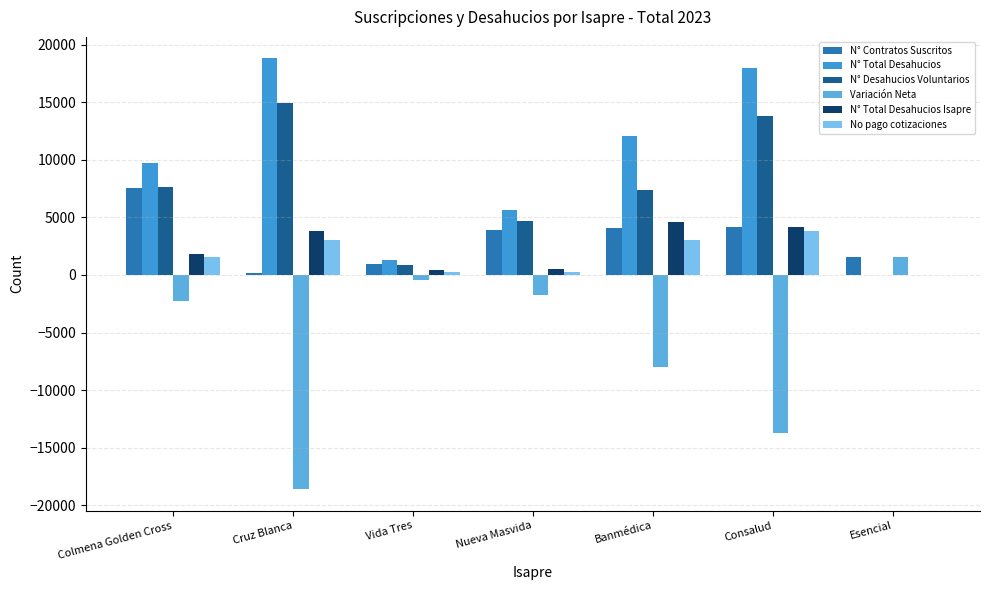

What is the greatest value displayed?

18800